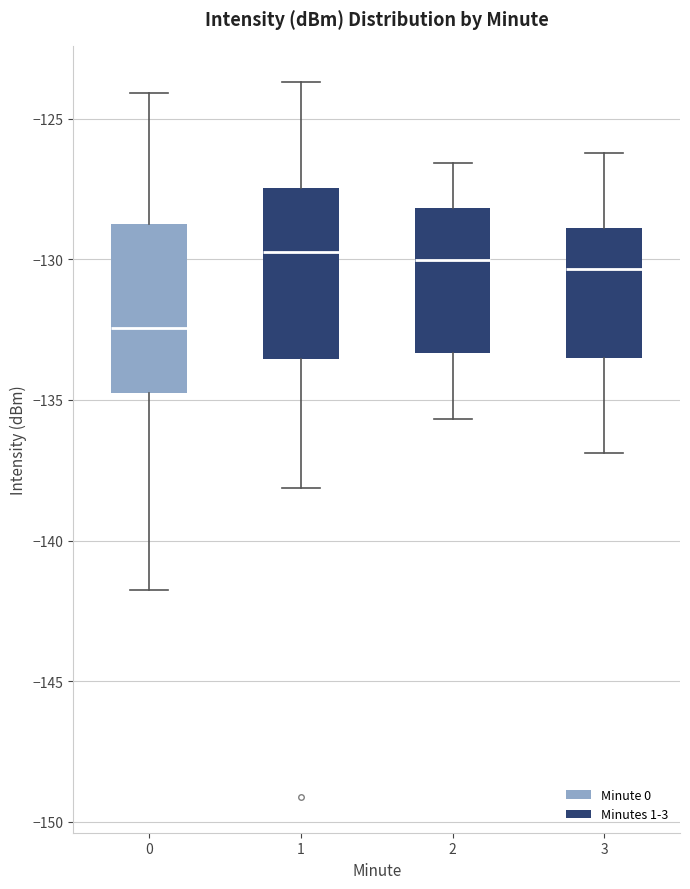

Where is the upper edge of the box at x = 3 on the y-axis? The values are not printed on the chart, so give them approximately, as read against the axis.

-129.0